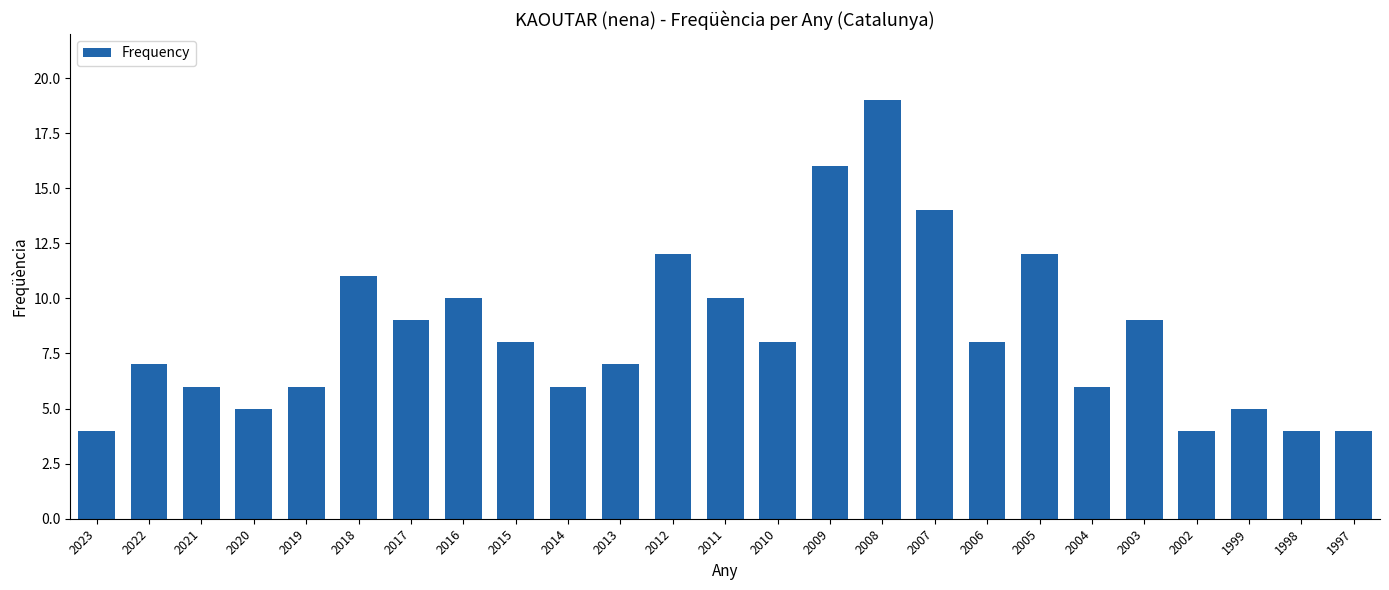

Is it true that the value at 2023 is 4?

True